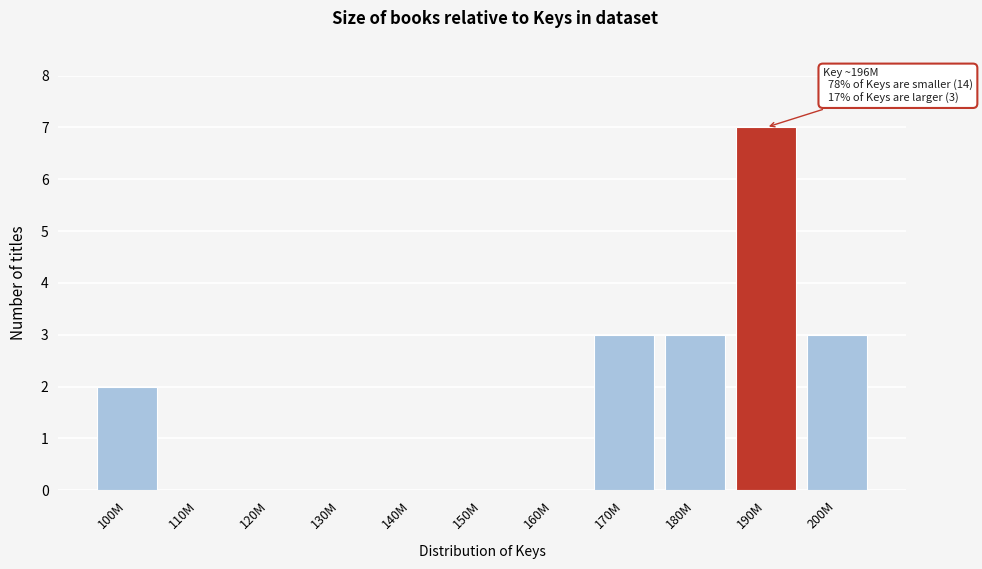

Reading left to right, list all the values displayed in this chart.

100M=2	110M=0	120M=0	130M=0	140M=0	150M=0	160M=0	170M=3	180M=3	190M=7	200M=3